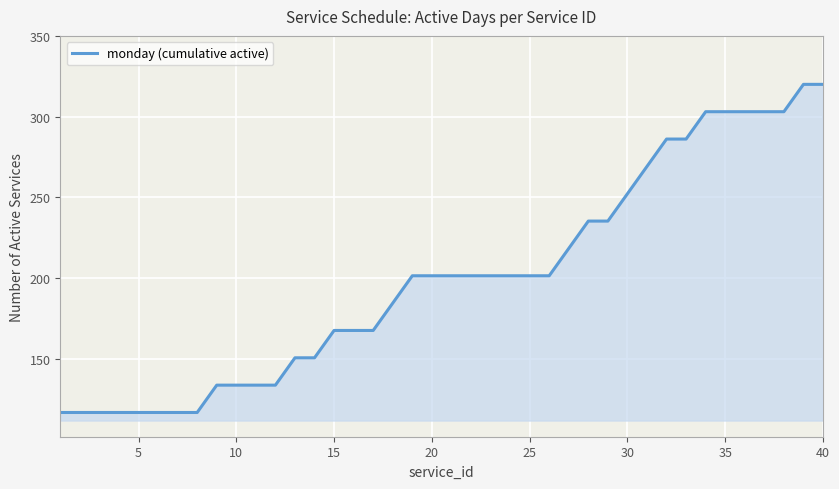

What is the difference between the maximum and minimum values?

203.1